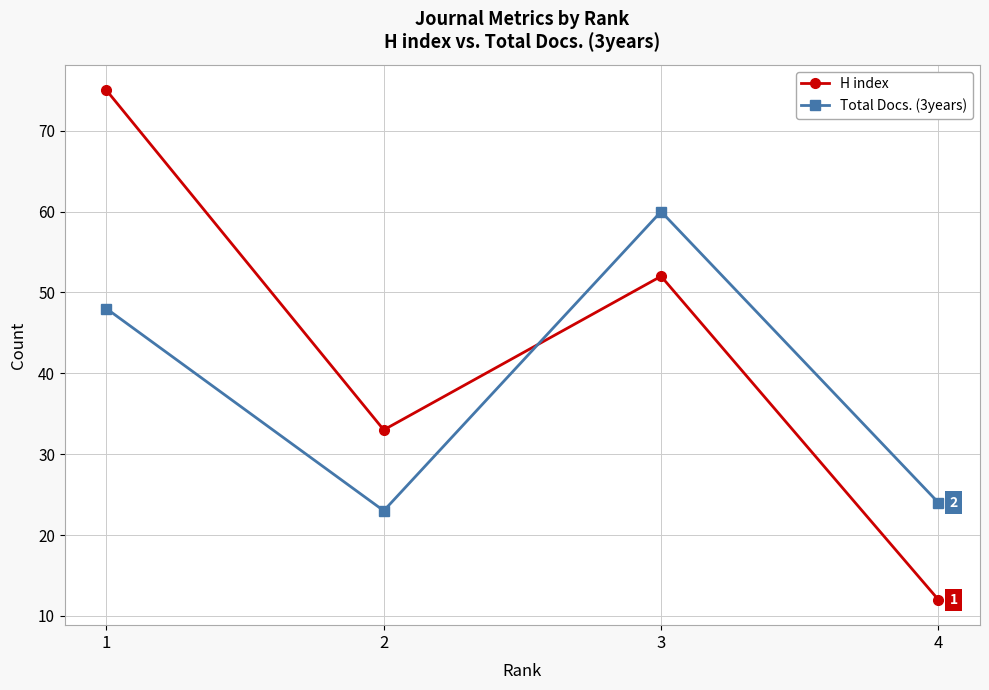

Reading right to left, extract all data points from this chart.

H index: 4=12	3=52	2=33	1=75
Total Docs. (3years): 4=24	3=60	2=23	1=48